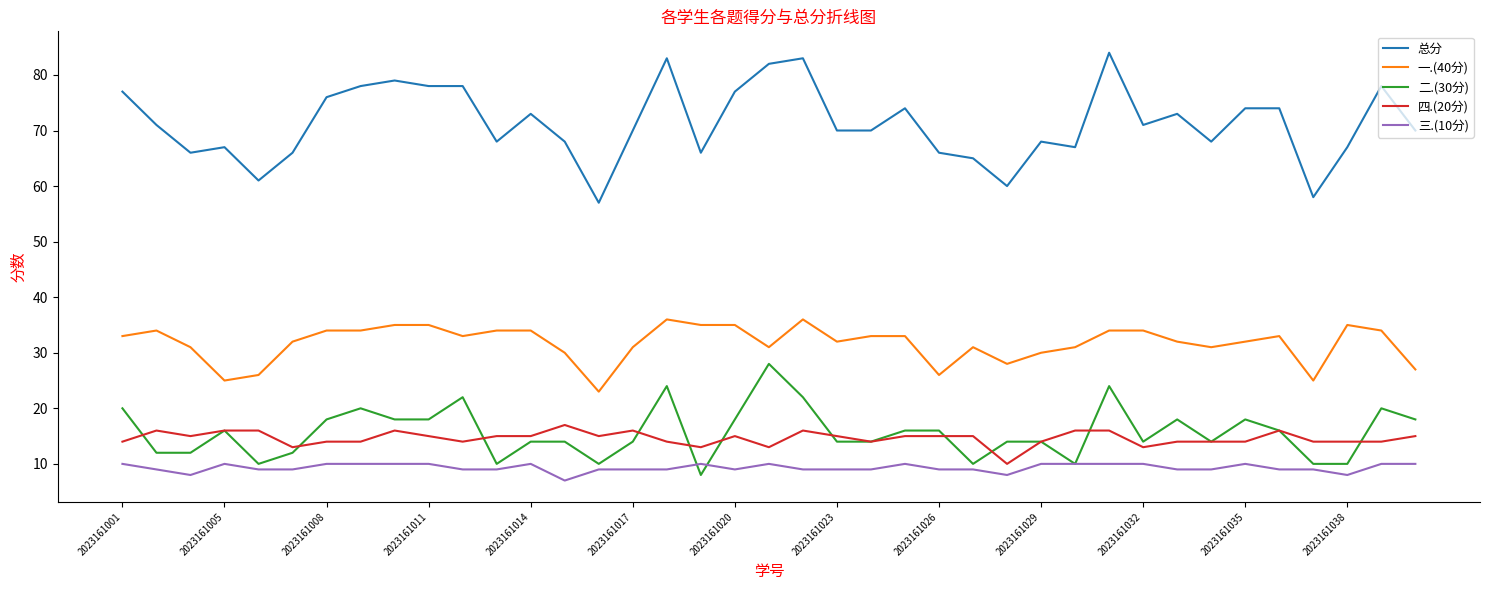

Which series has the largest total across all categories?

总分